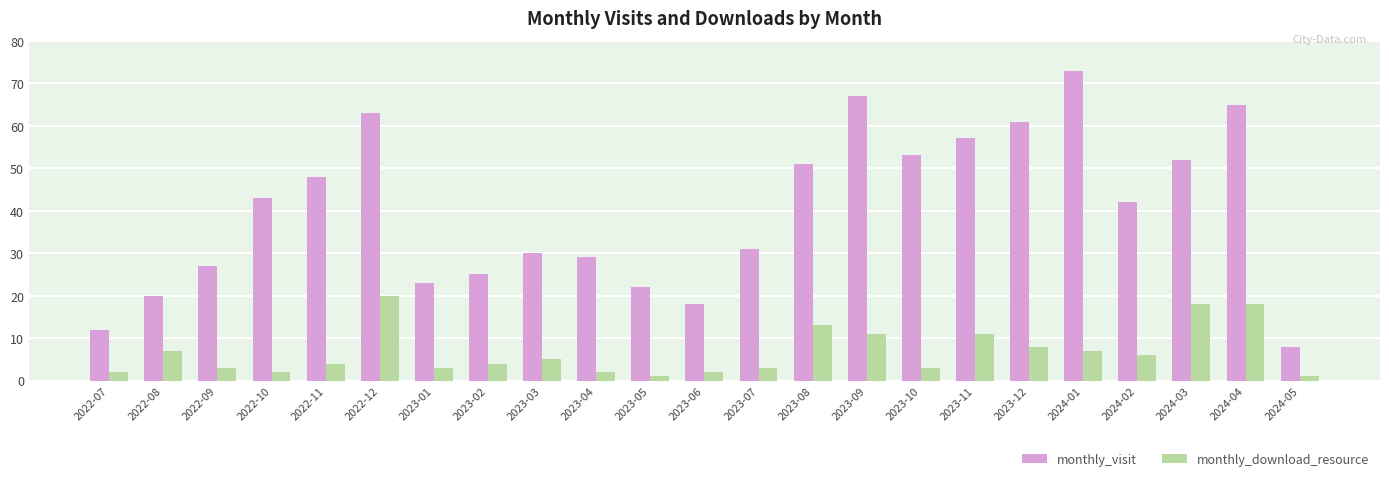

What is the label of the 23rd bar from the right?

2022-07